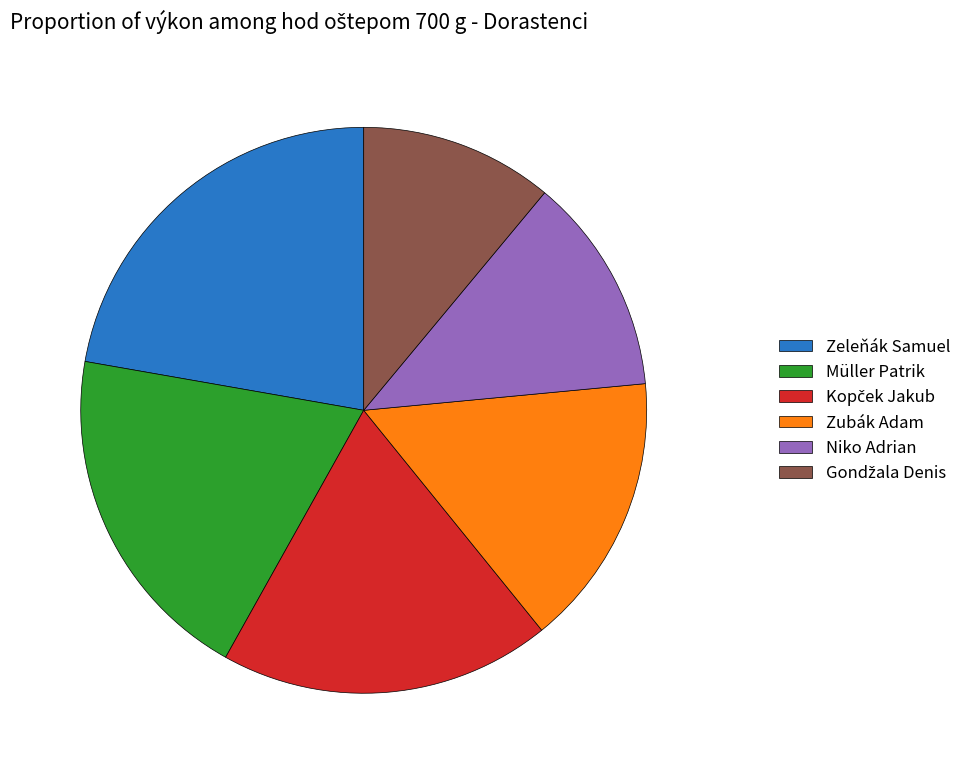

Count the number of slices in the pie.

6